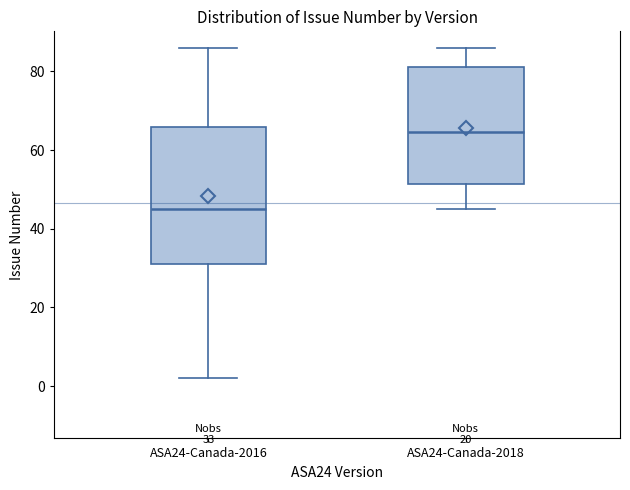

Comparing the boxes themselves (not the whiskers), which one is the tallest?

ASA24-Canada-2016